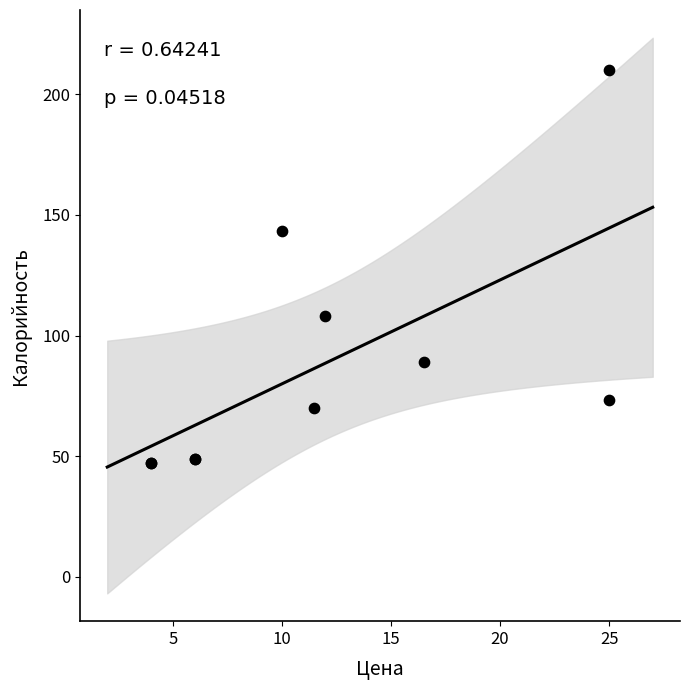

What Y value in the scatter plot is closest to 128?

143.4